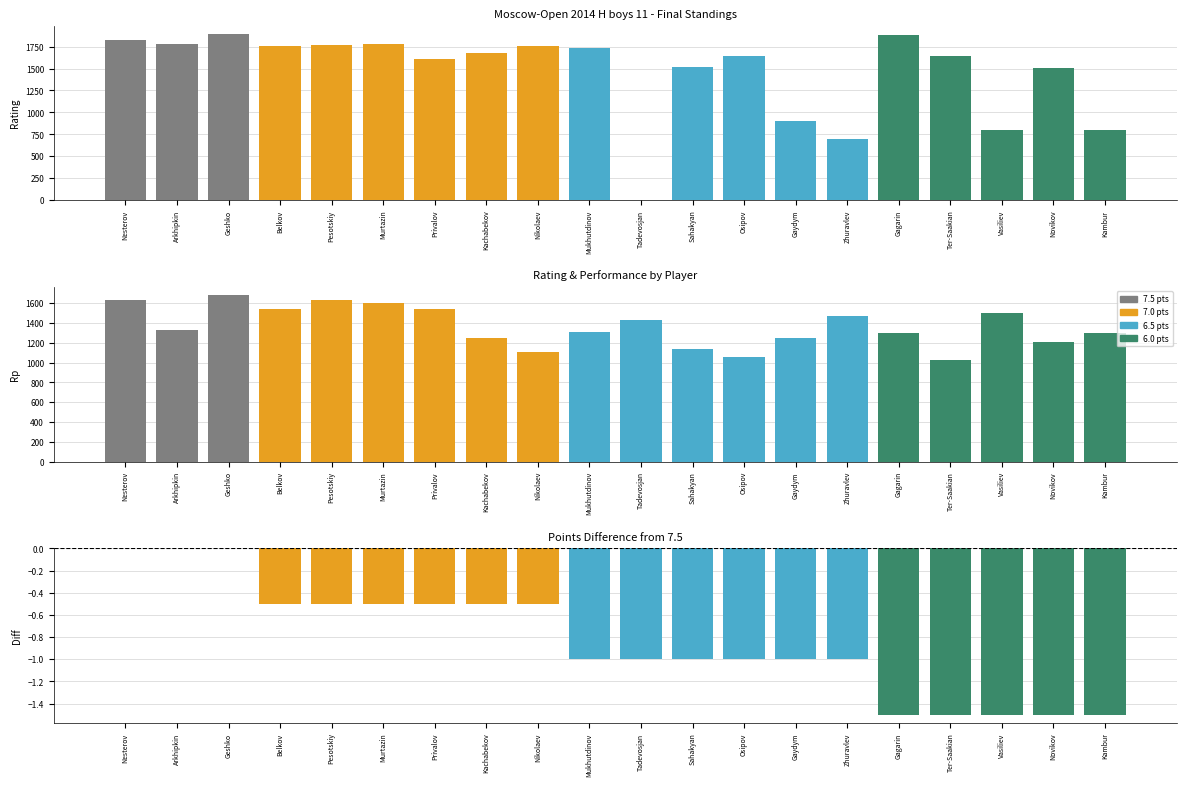

What position from the left is Tadevosjan?

11